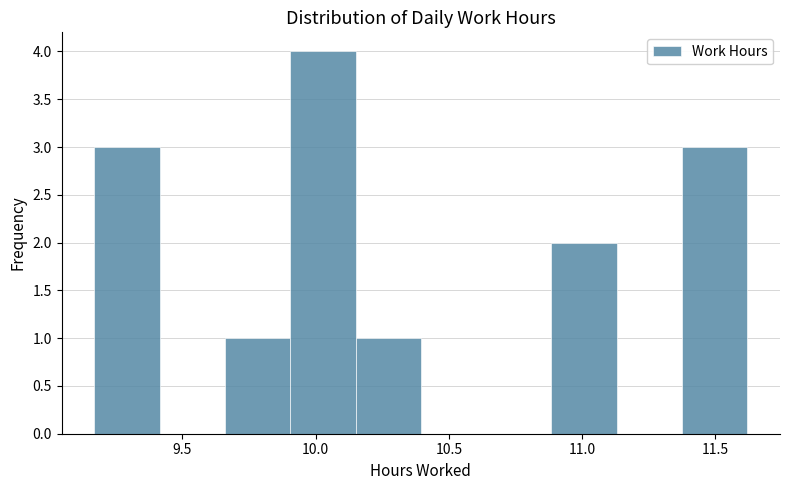

Over which range of the x-axis is the bar tallest?

9.905 to 10.150